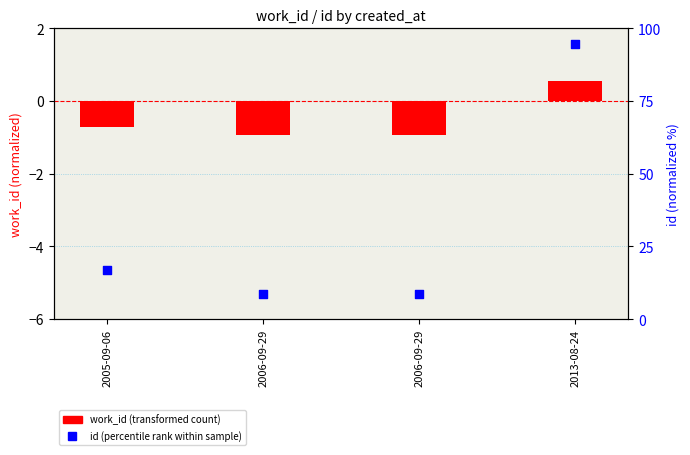

Is the value of work_id (normalized) at 2006-09-29 greater than the value of id (normalized %) at 2005-09-06?

No